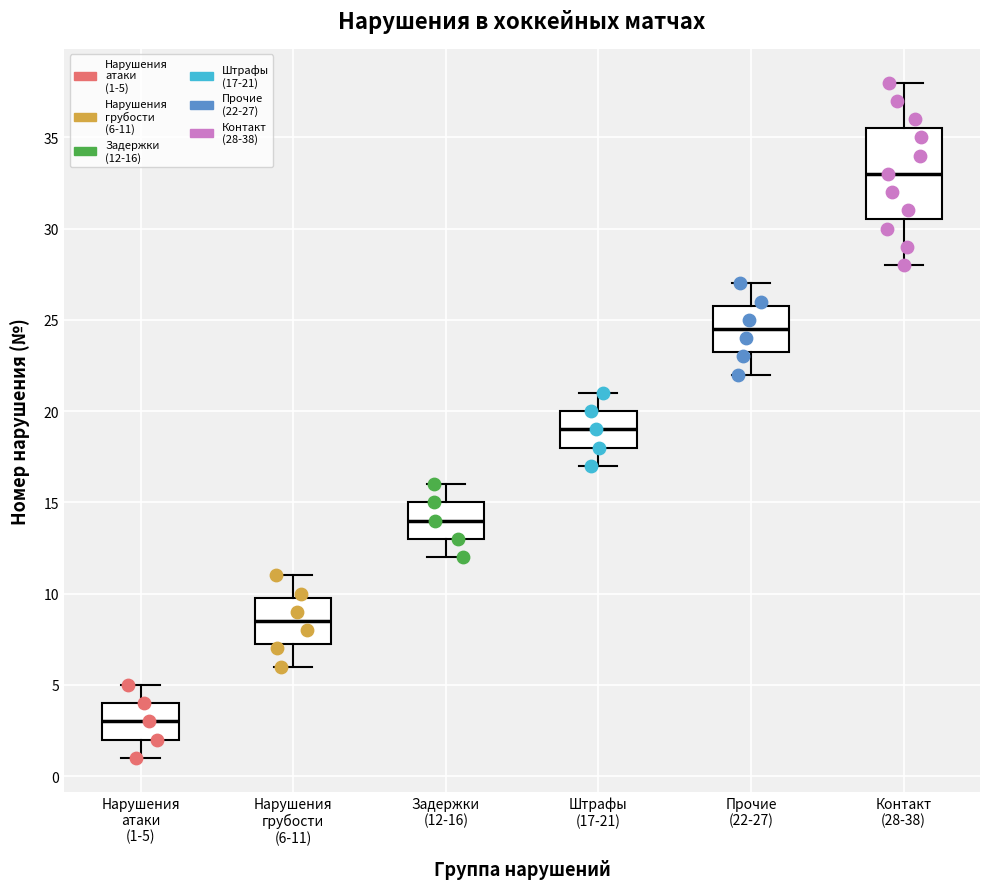

Comparing the boxes themselves (not the whiskers), which one is the tallest?

Контакт (28-38)